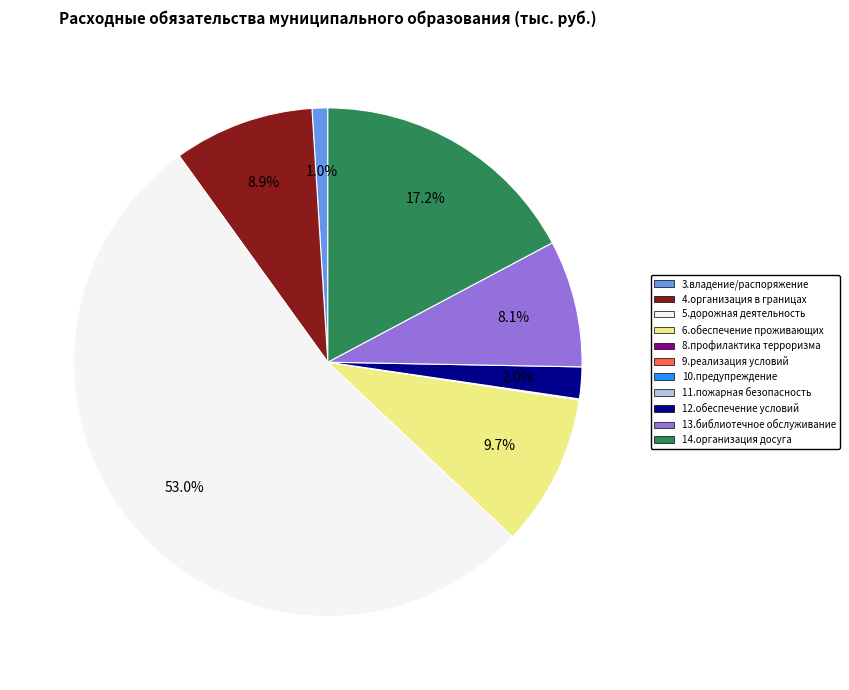

Is there a majority slice in this chart?

Yes